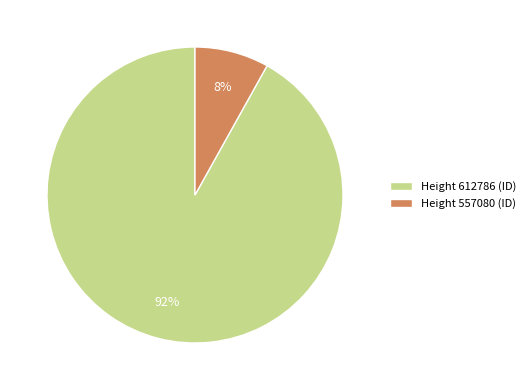

Which slice is the smallest?

Height 557080